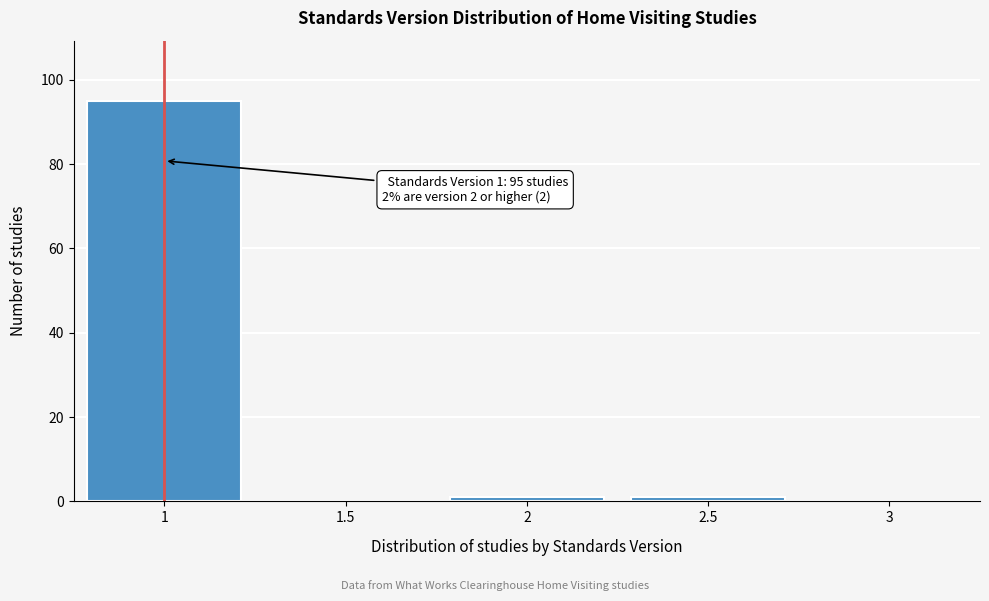

Over which range of the x-axis is the bar tallest?

0.75 to 1.25